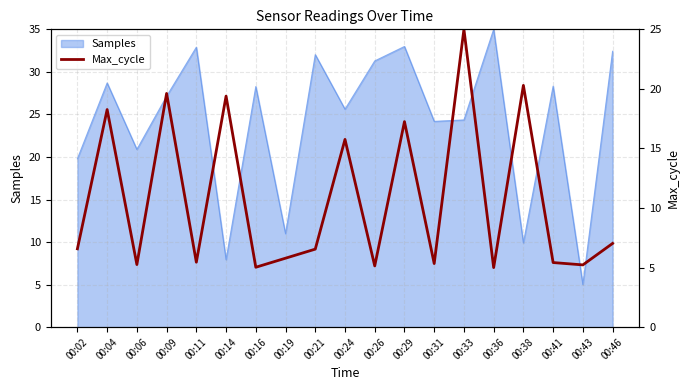

What is the greatest value displayed?

25.0